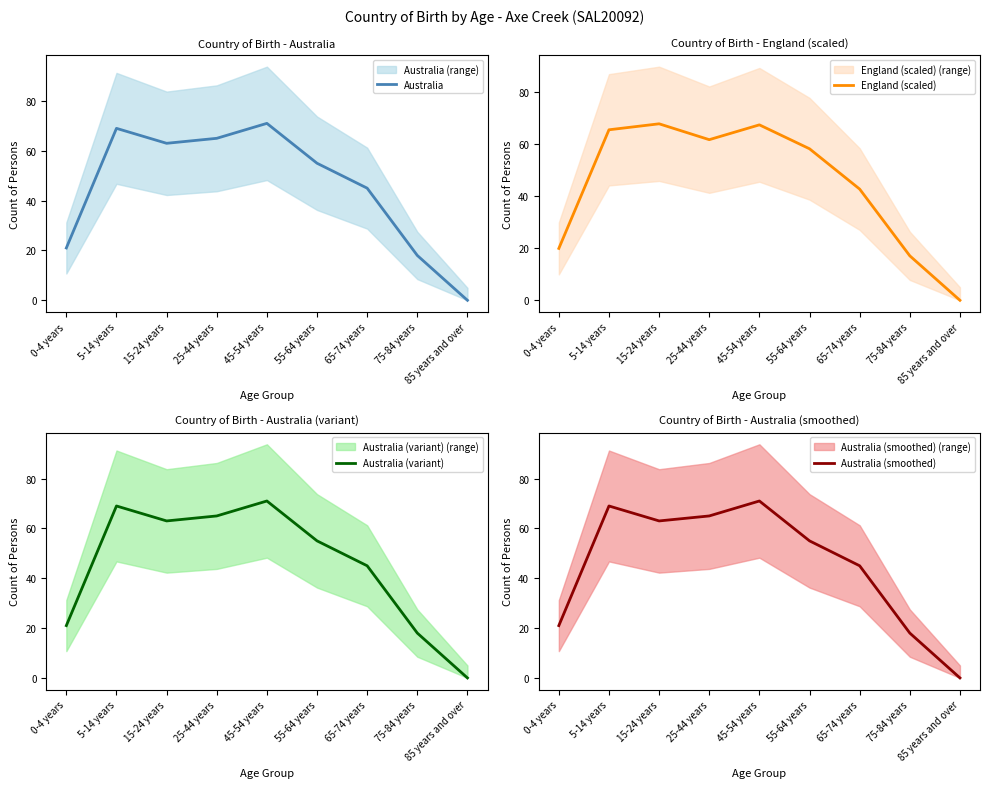

True or false: Australia (smoothed) has a value of 14.4 at 0-4 years.

False